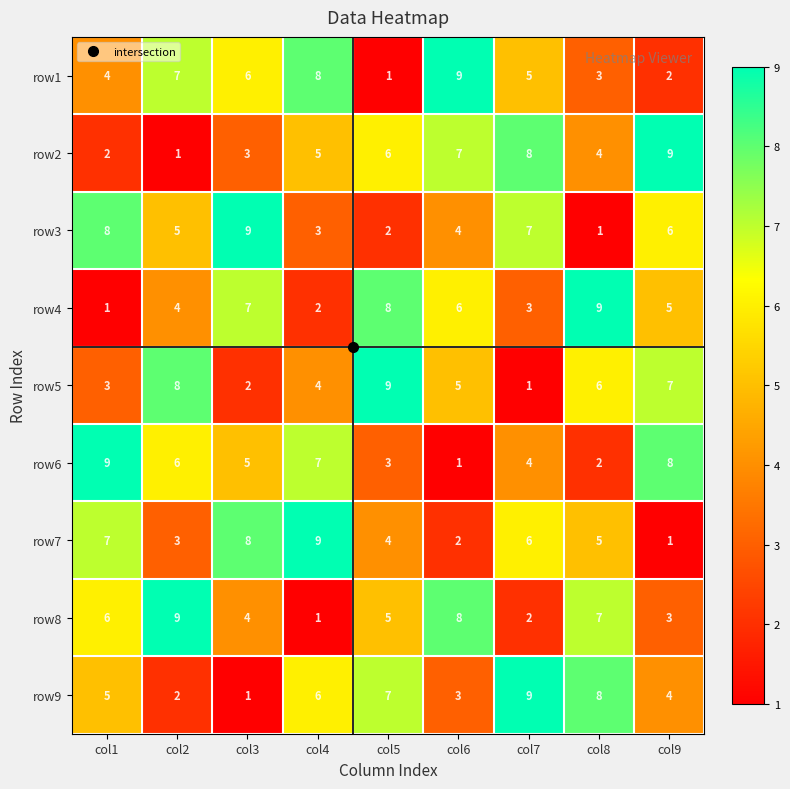

At col3, list the series in order from largest to smallest.

row3, row7, row4, row1, row6, row8, row2, row5, row9